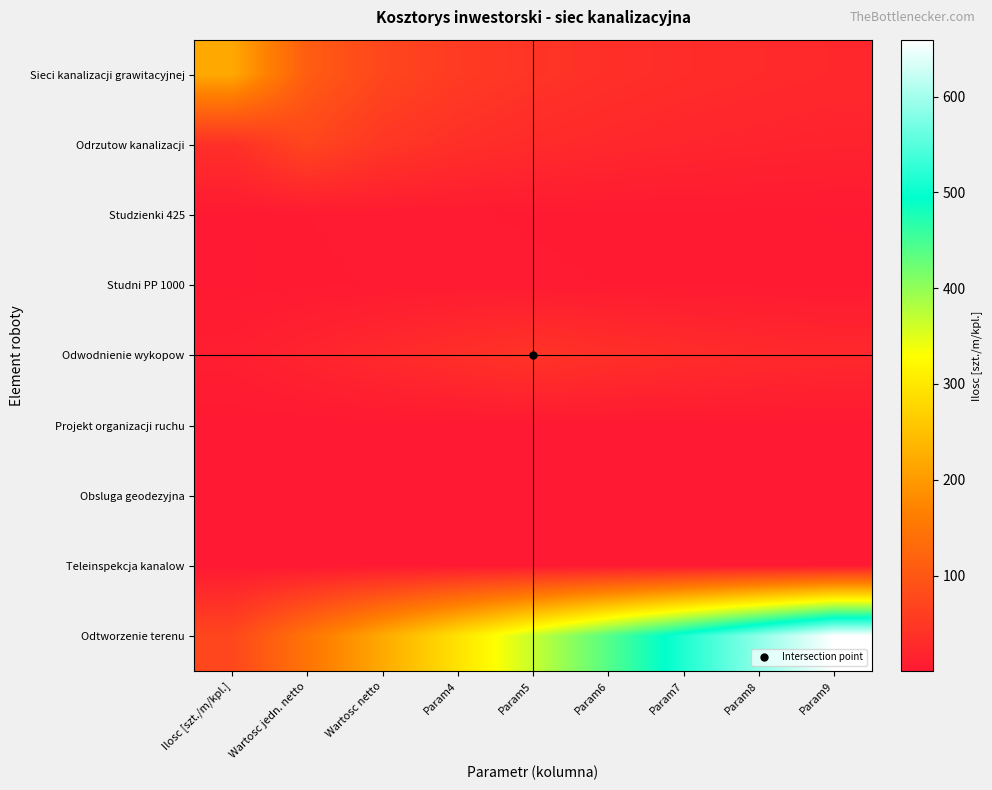

What is the spread (max minus min) of values at Param7?

512.0